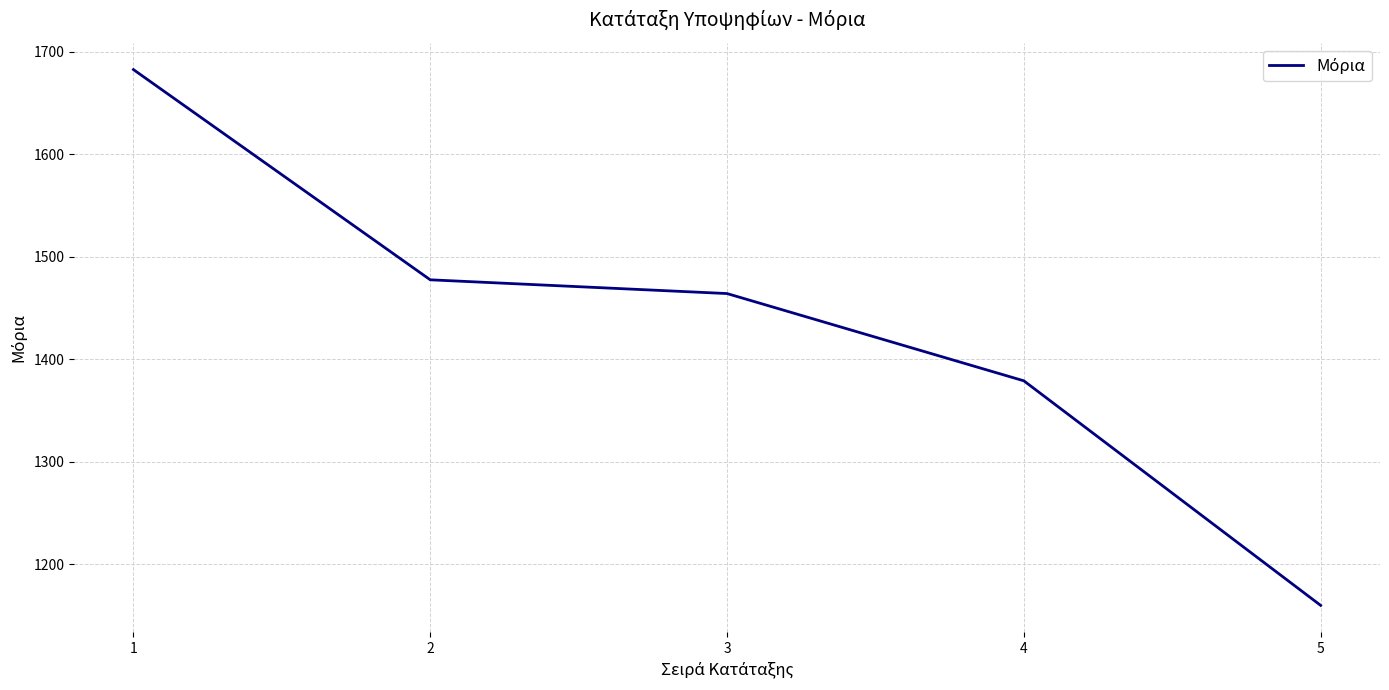

Reading left to right, what are all the values shown in this chart?

1=1682.5	2=1477.5	3=1464.1	4=1379.0	5=1160.0